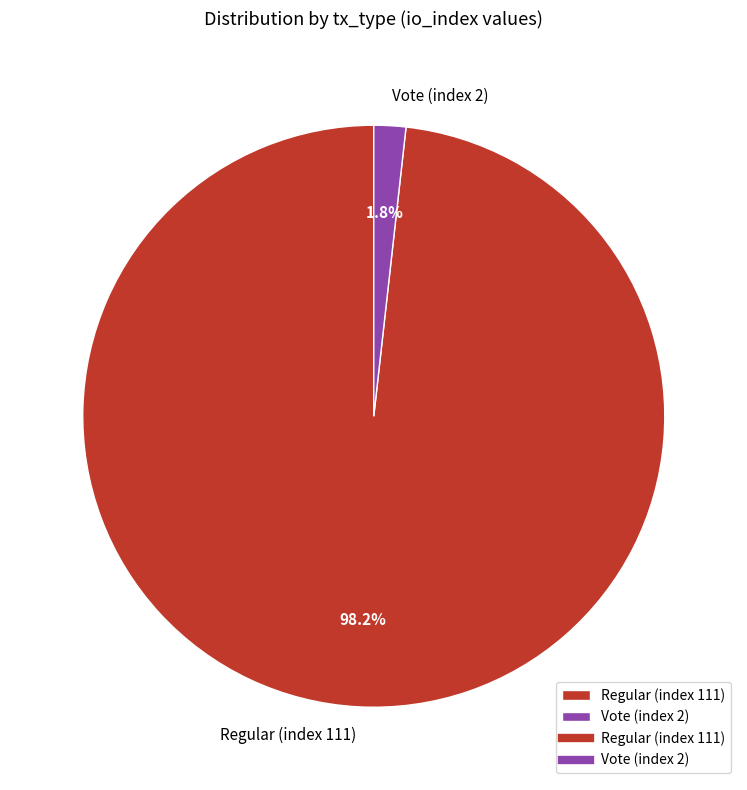

What percentage is the Vote (index 2) slice, to the nearest percent?

2%